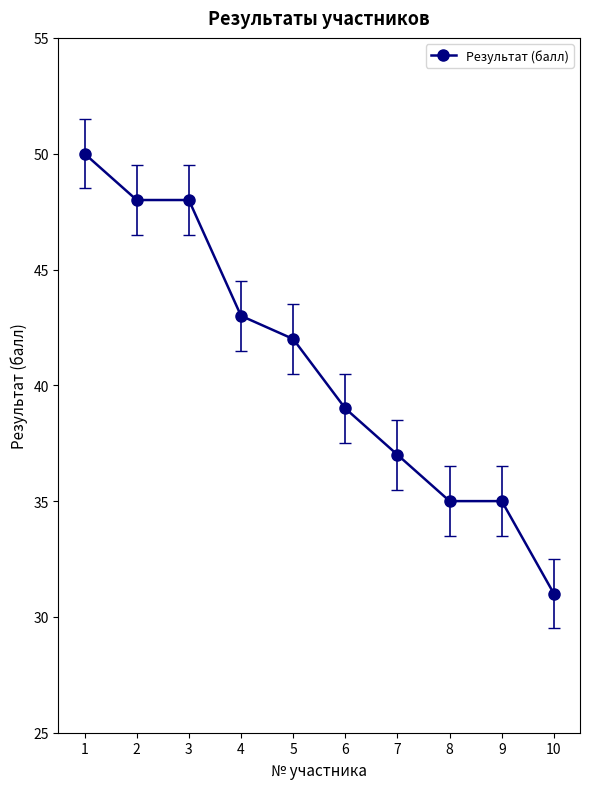

Read the value at 7.

37